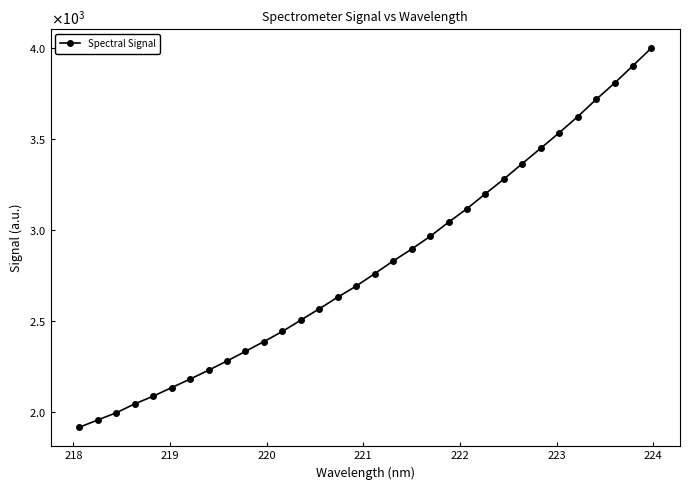

How many lines are shown in the chart?

1